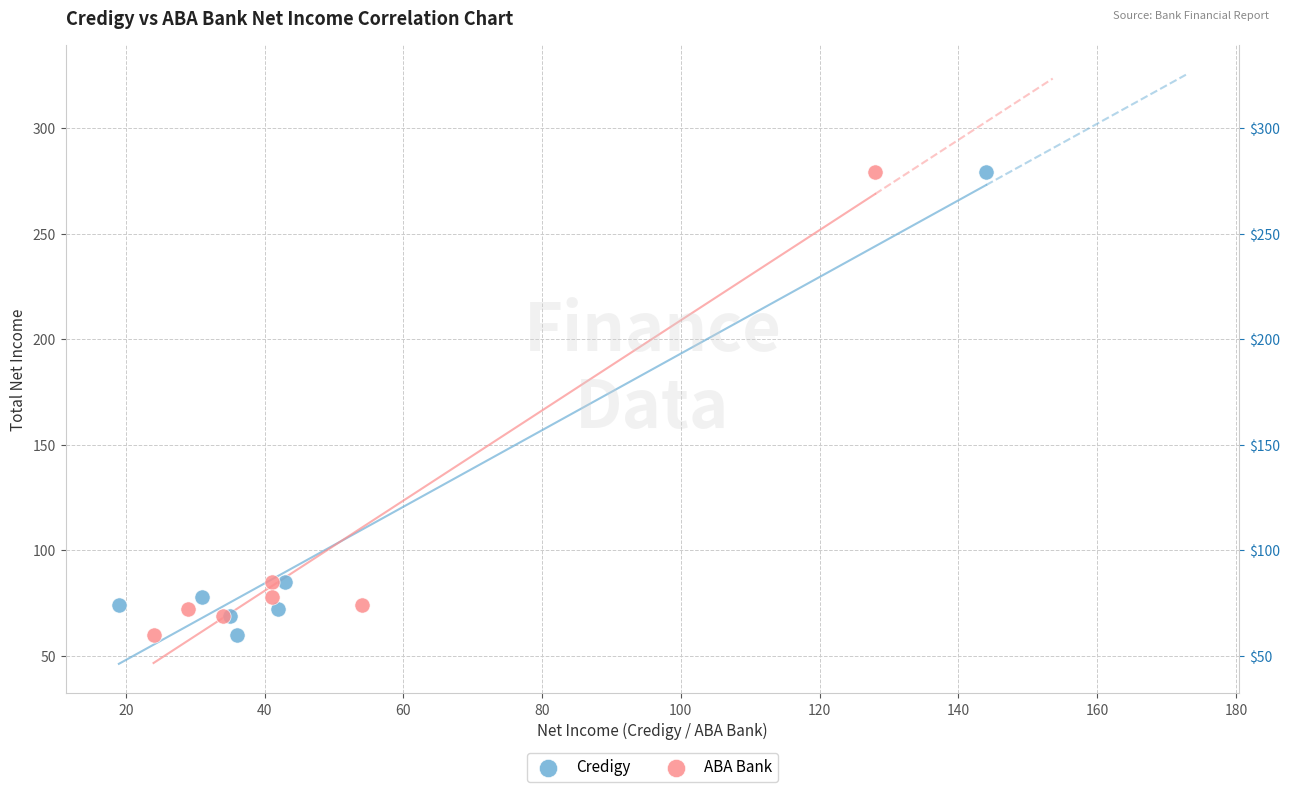

What are all the series names shown in the legend?

Credigy, ABA Bank